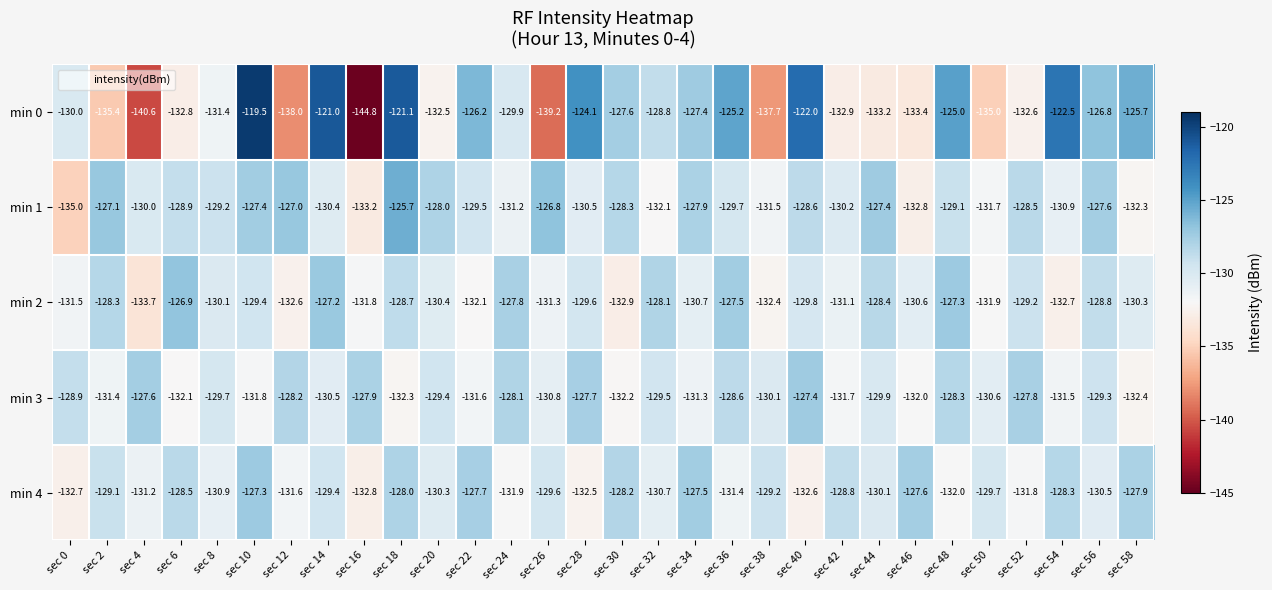

What is the smallest value displayed?

-144.8